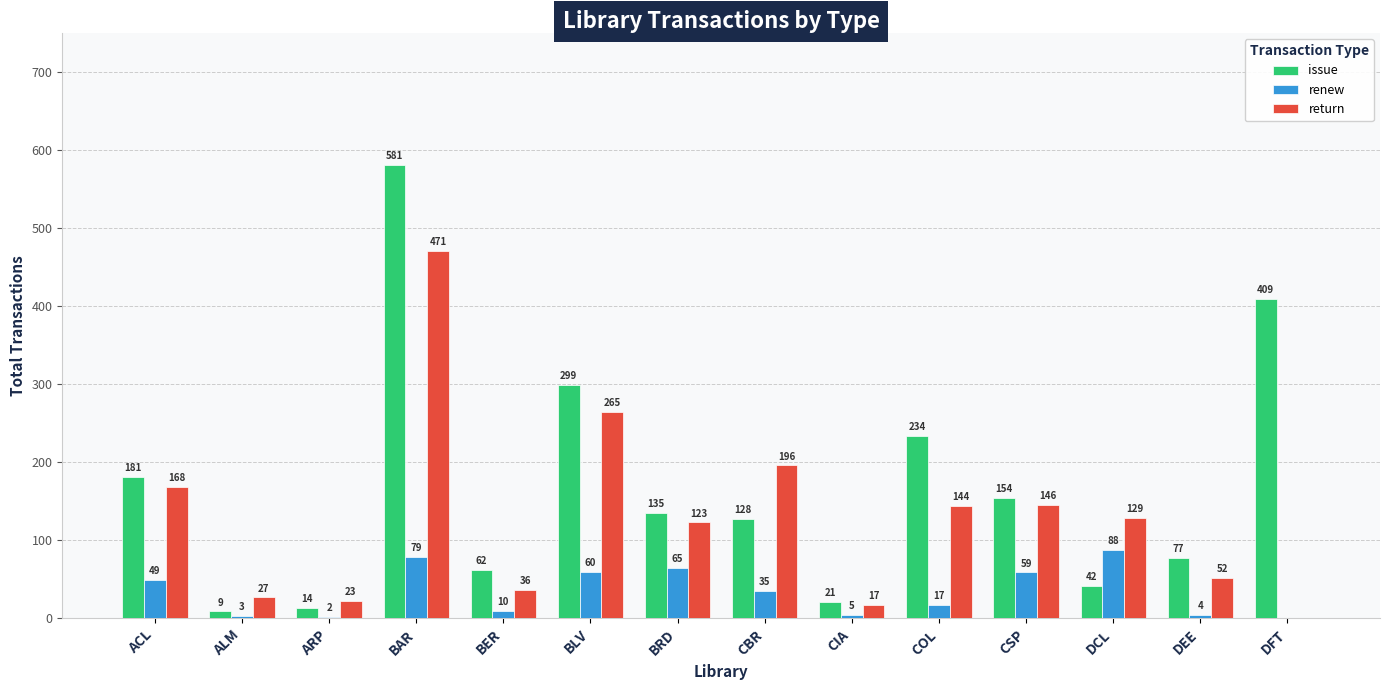

What are all the series names shown in the legend?

issue, renew, return